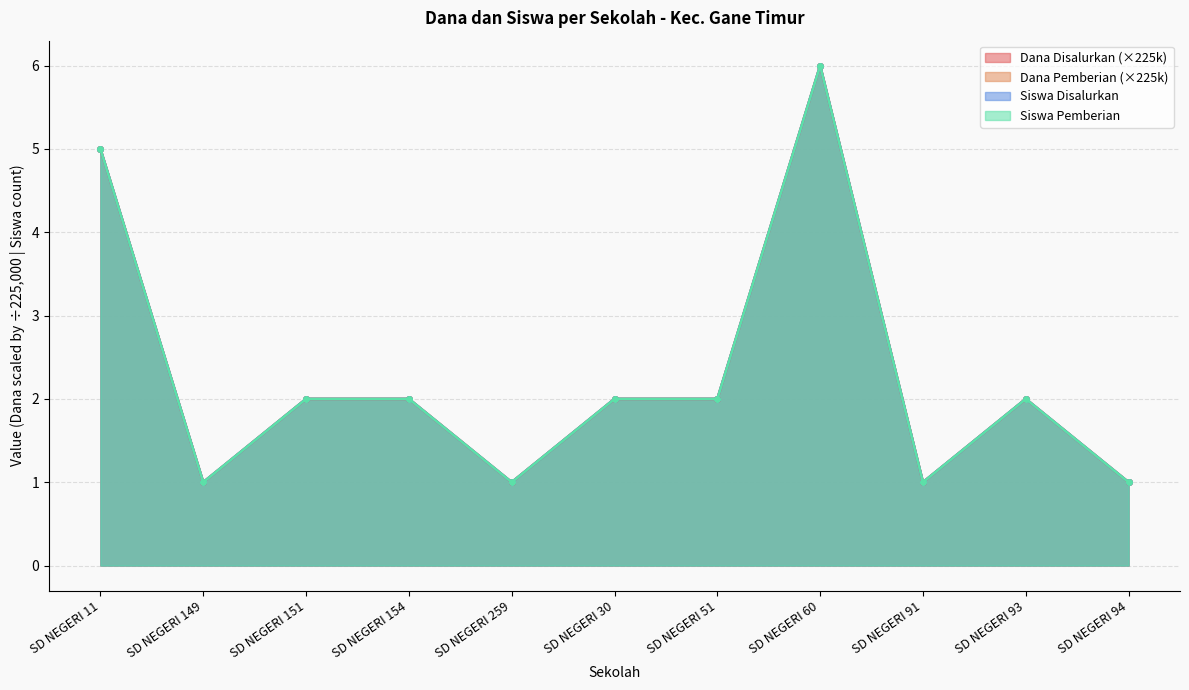

True or false: Dana Disalurkan has a value of 1 at SD NEGERI 259.

True